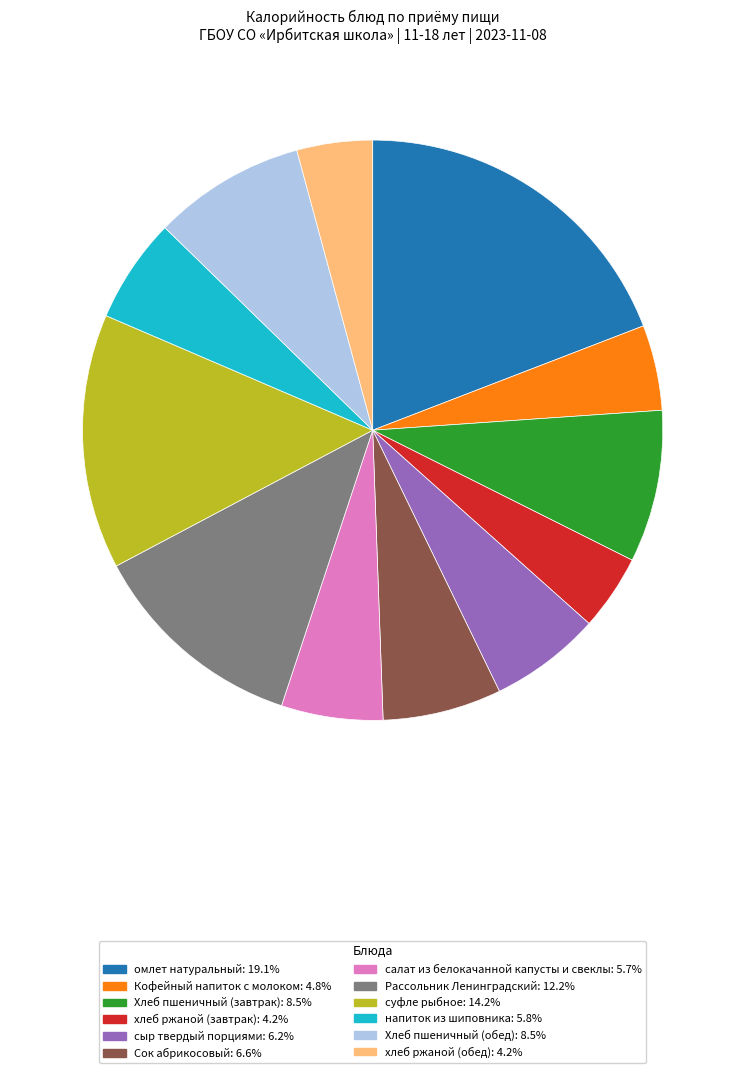

Which category has the biggest portion of the pie?

омлет натуральный